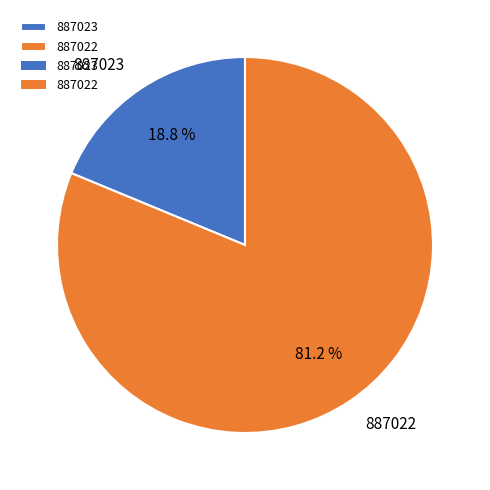

To the nearest percent, what is the difference between the 887022 and 887023 slice percentages?

62%